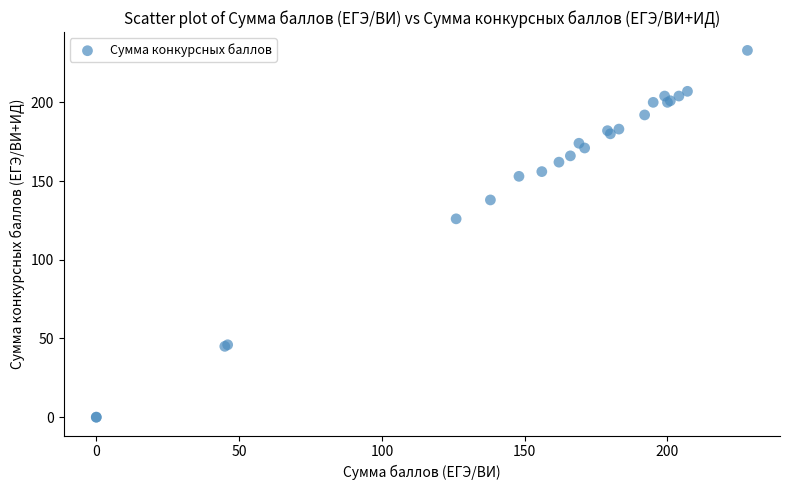

What Y value in the scatter plot is closest to 116?

126